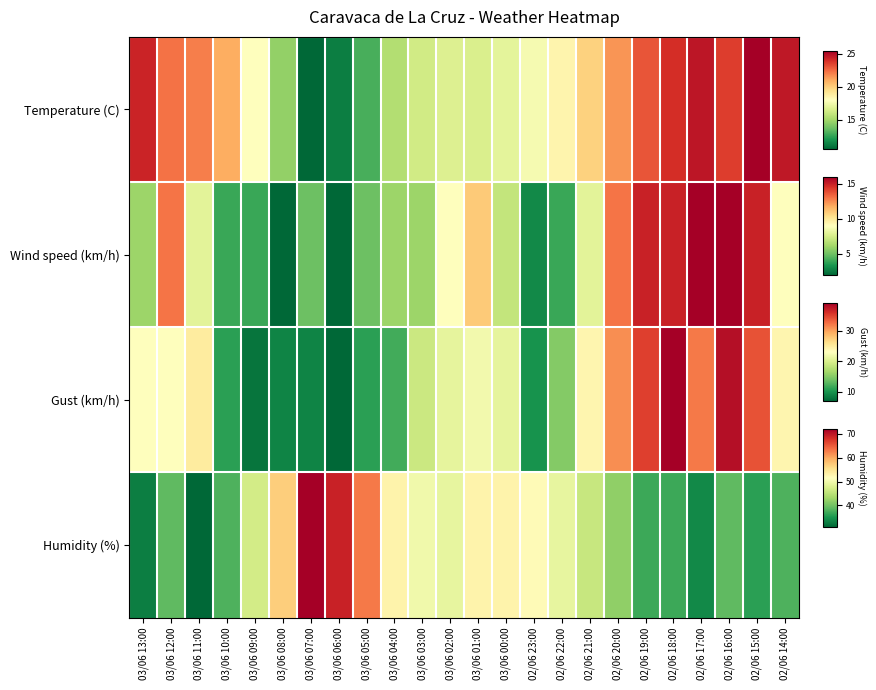

What is the total value across all series at 02/06 17:00?

2.8